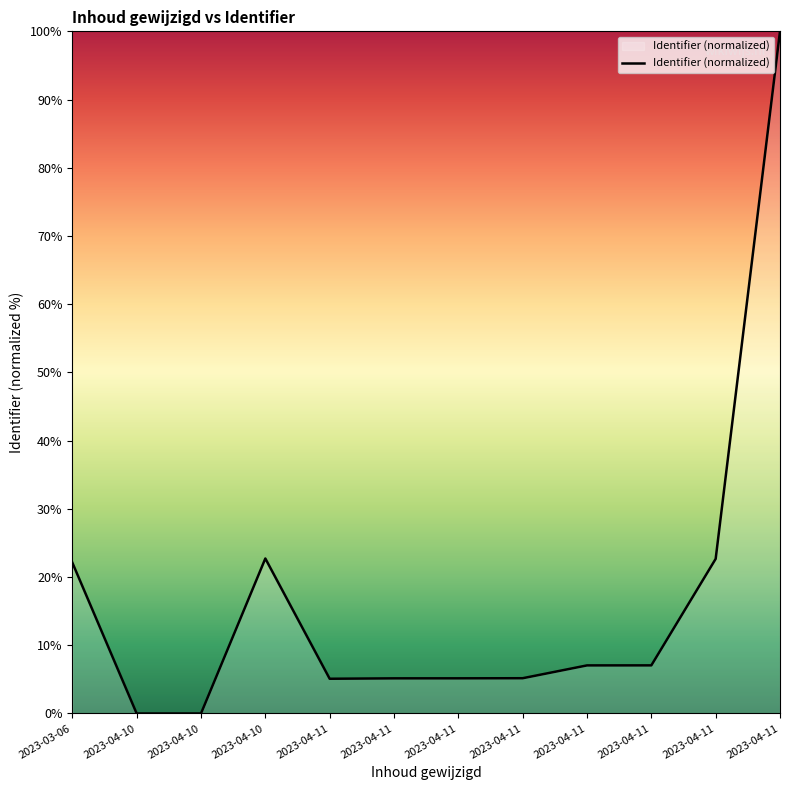

Which category has the highest value across all series?

2023-04-11